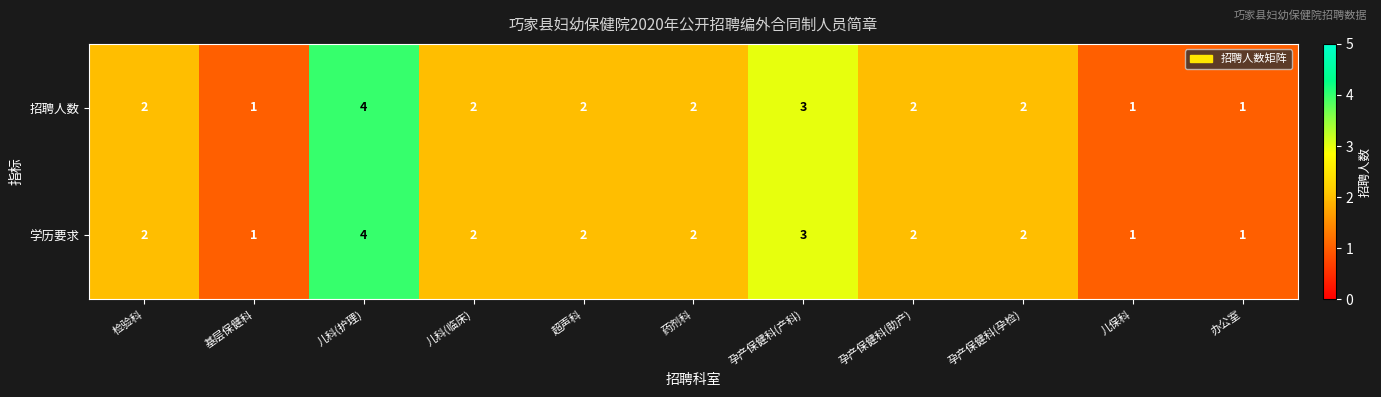

At which category is the sum across all series the highest?

儿科(护理)